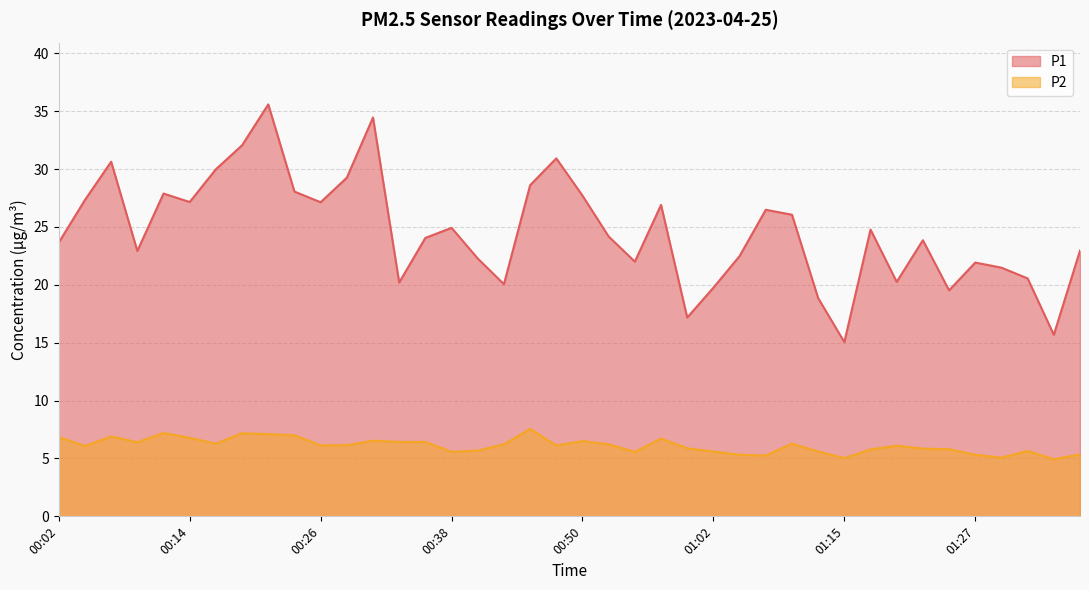

True or false: P1 and P2 intersect in this chart.

False